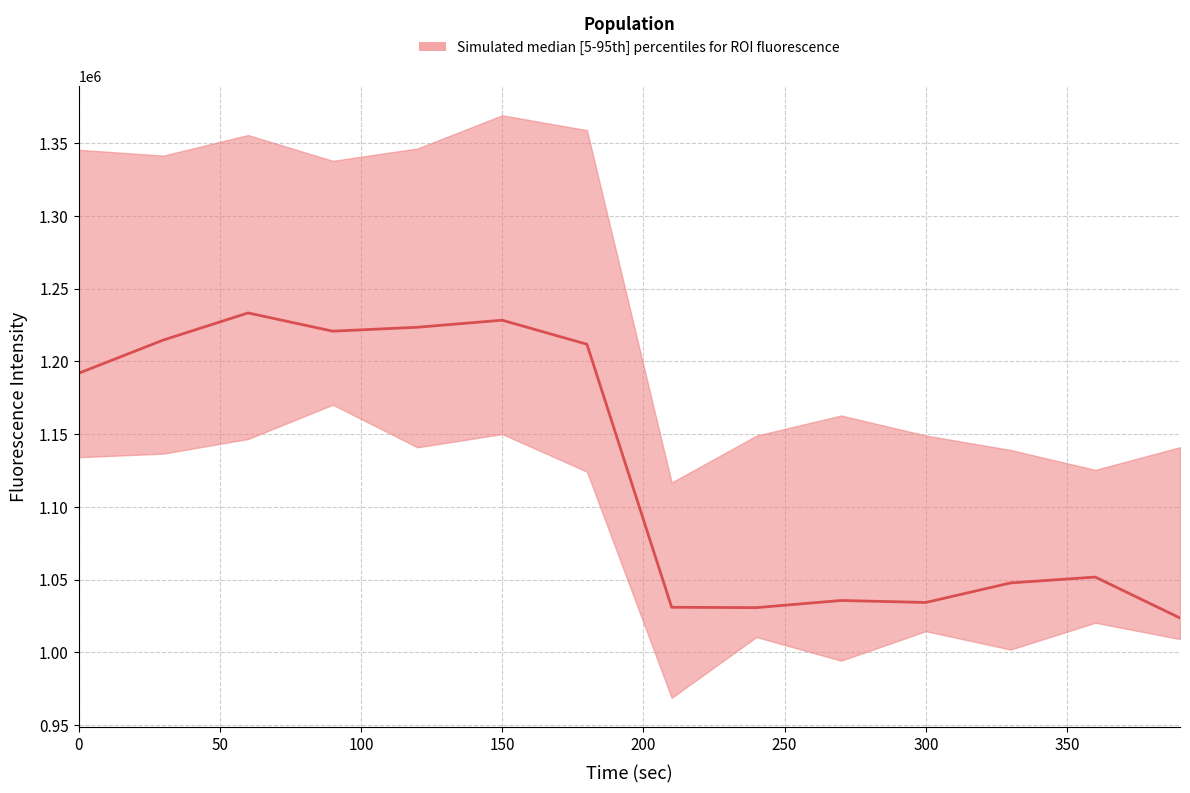

True or false: Roi5 has a value of 1355592.1 at 60.

True